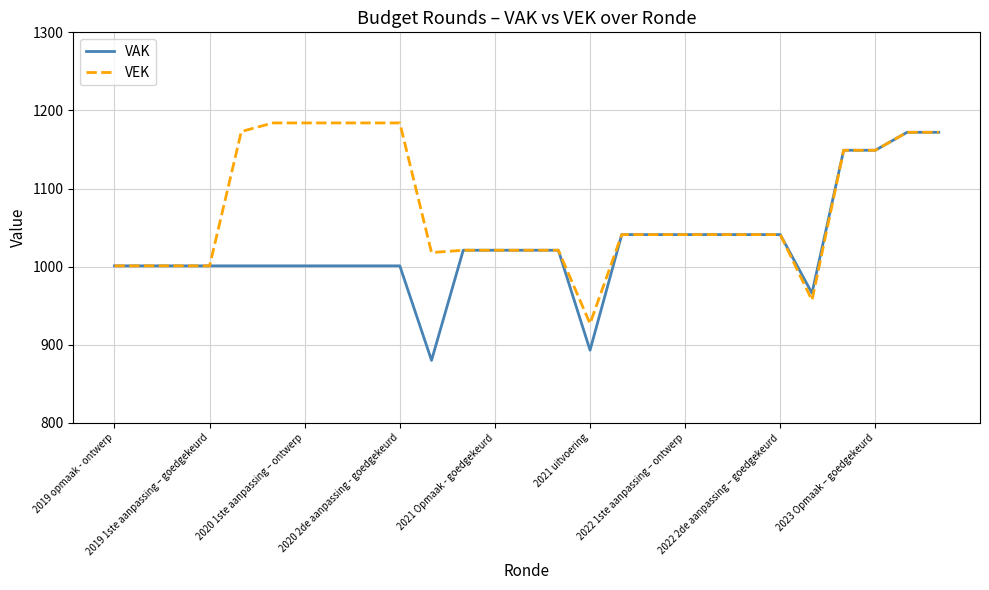

Which series has the largest range (max minus min)?

VAK